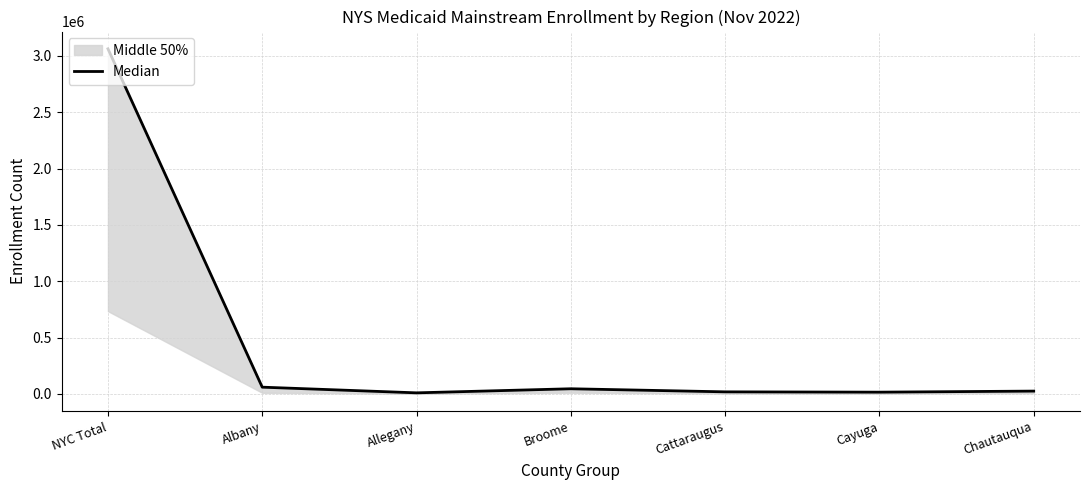

At which label does the data first exceed 25760?

NYC Total